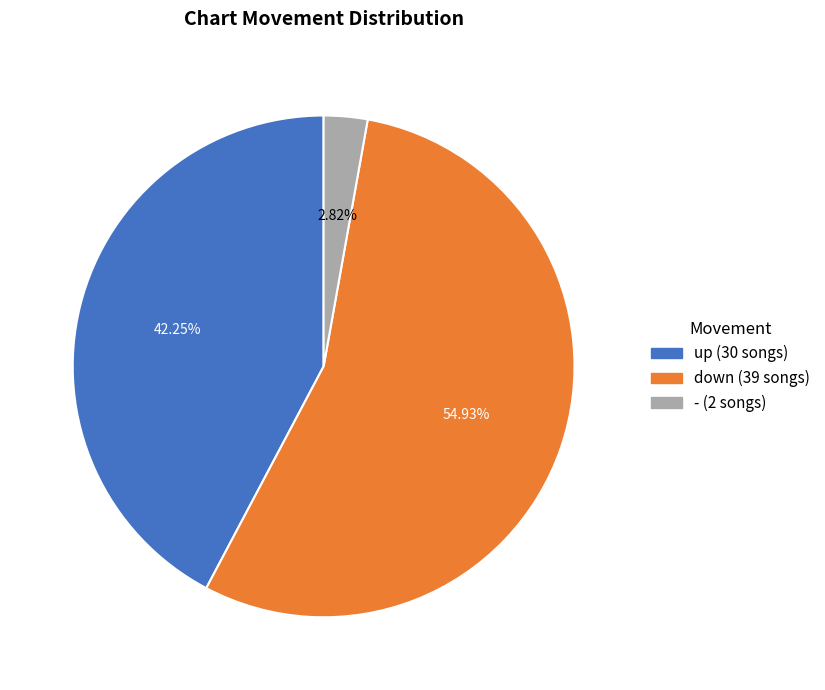

To the nearest percent, what is the difference between the largest and smallest slice percentages?

52%